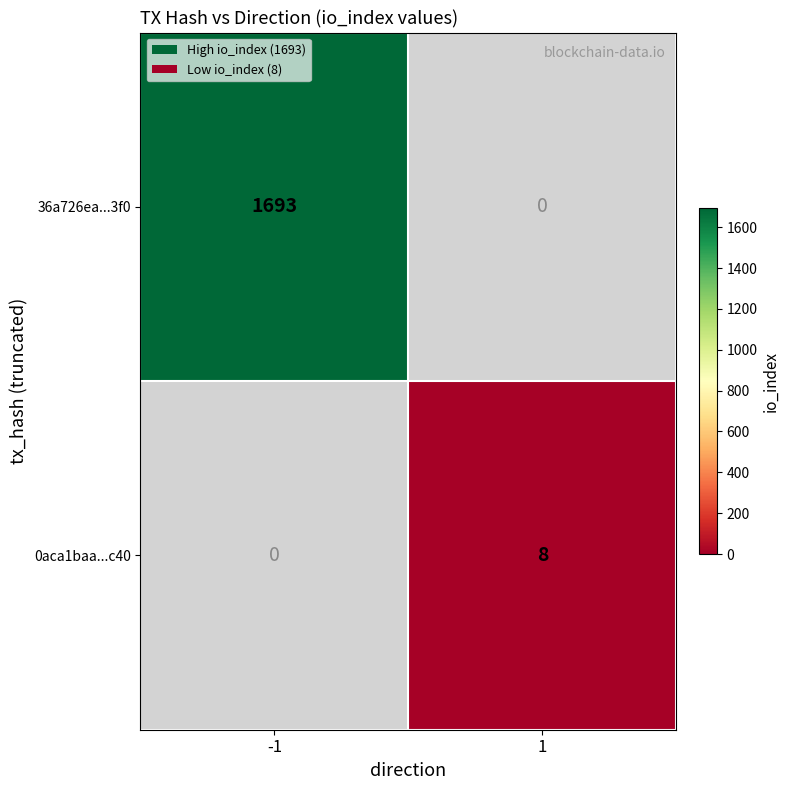

True or false: 0aca1baa...c40 has a value of 5 at 1.

False